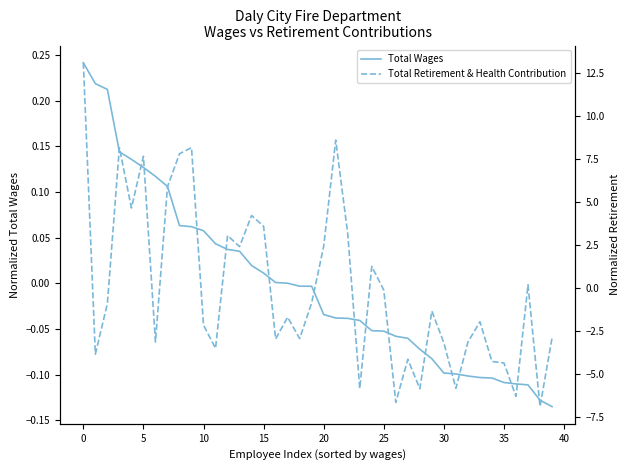

True or false: Total Wages has more than 2 points higher than both neighbors.

False